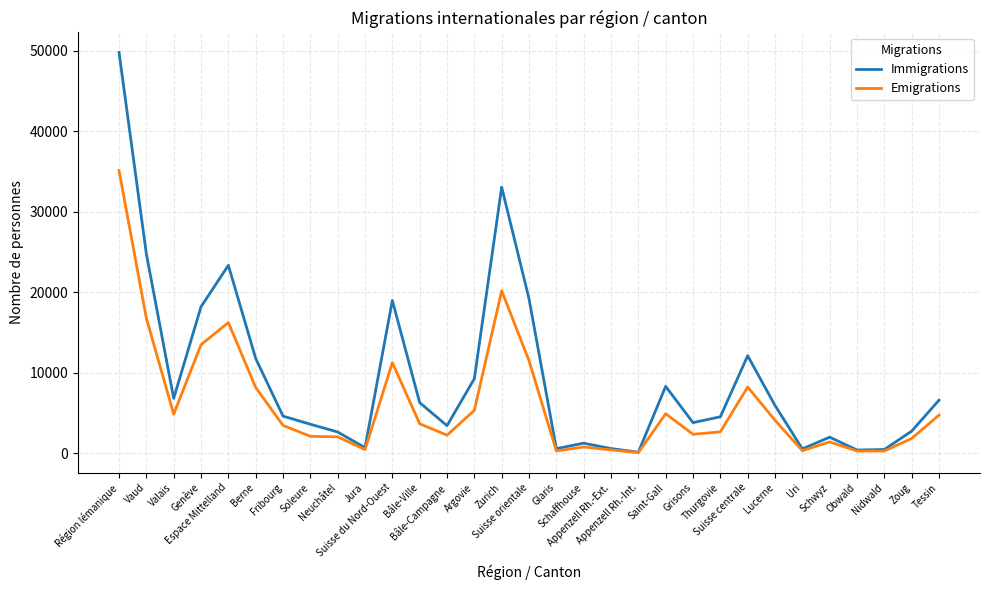

Which series has the largest total across all categories?

Immigrations